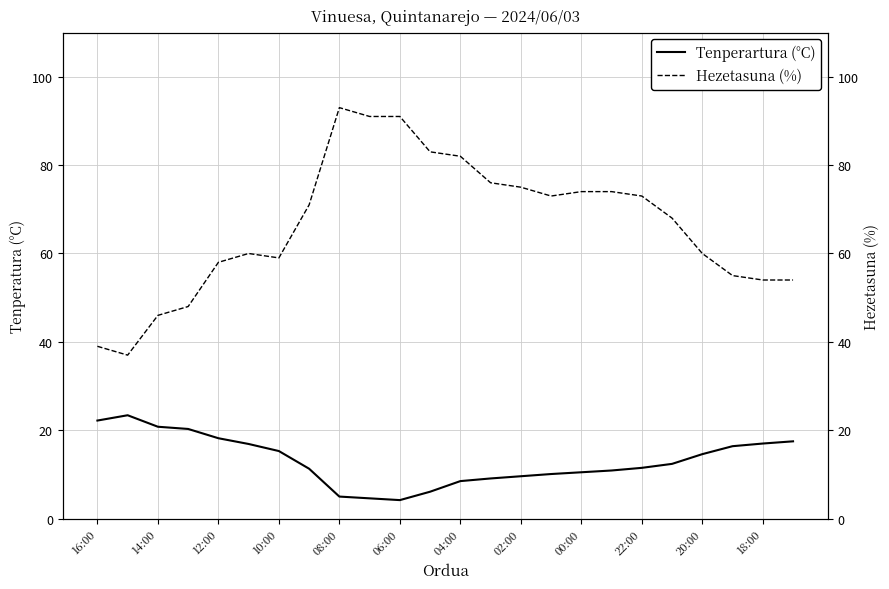

What is the value of the Hezetasuna (%) point at the 17th from the left?

74.0